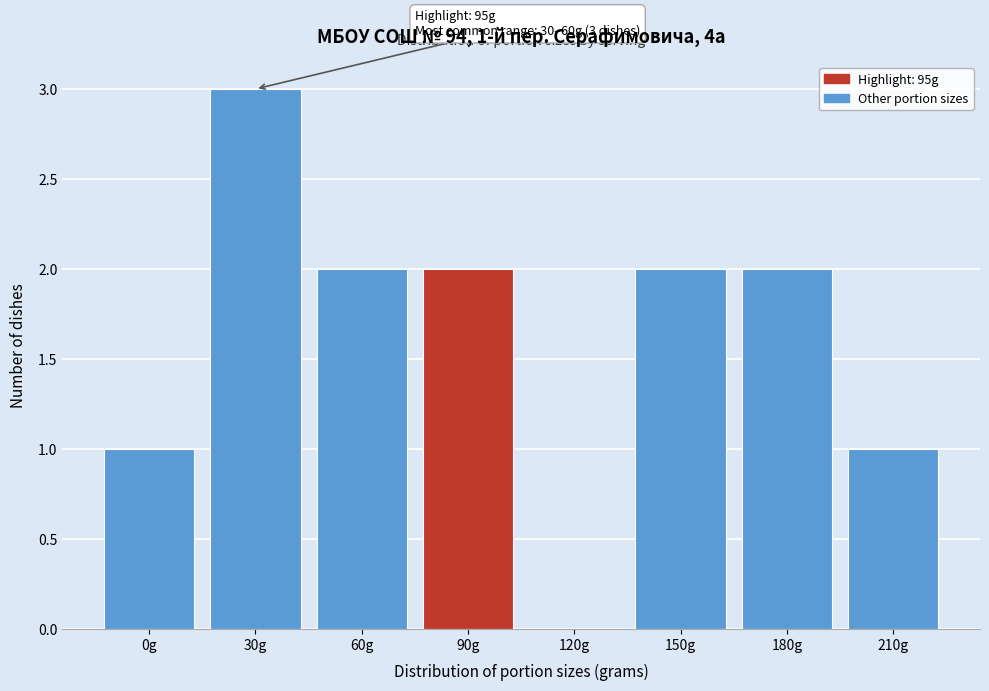

Reading left to right, extract all data points from this chart.

0g=1	30g=3	60g=2	90g=2	120g=0	150g=2	180g=2	210g=1